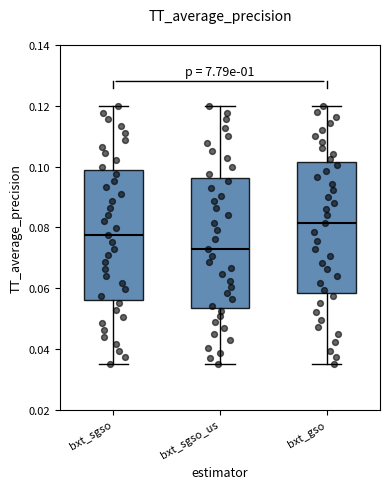

Which box's median line is the highest?

bxt_gso